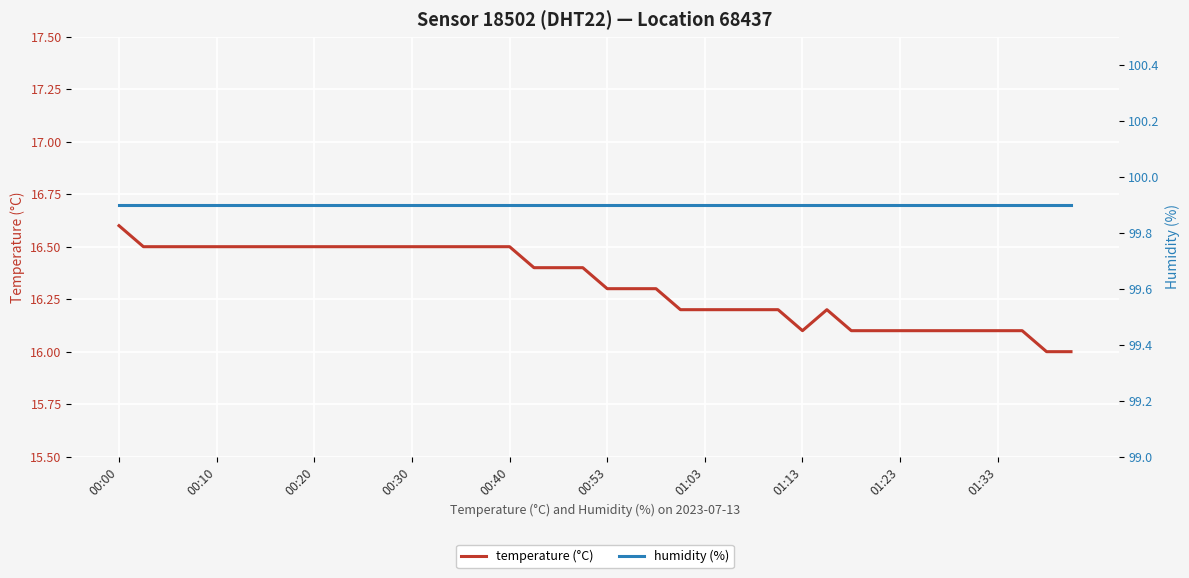

What is the highest value of the temperature (°C) series?

16.6